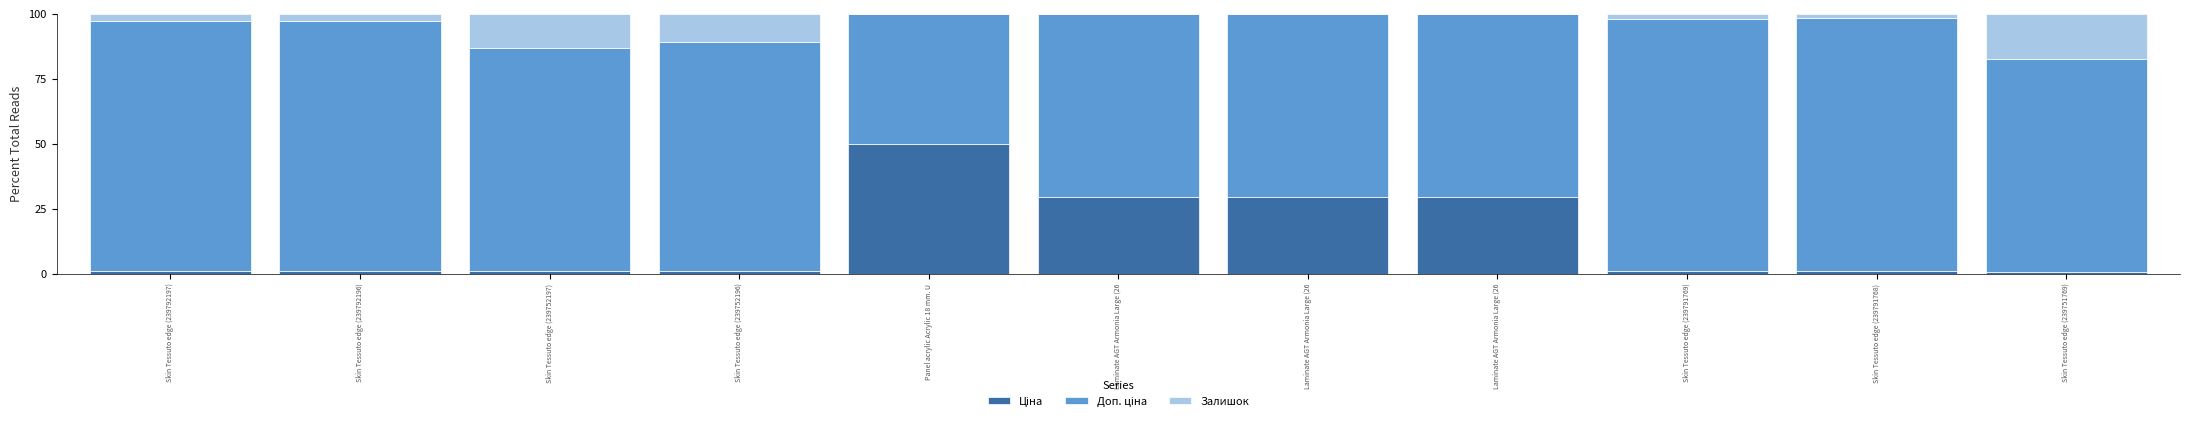

At which category is the sum across all series the highest?

Skin Tessuto edge (239752197)